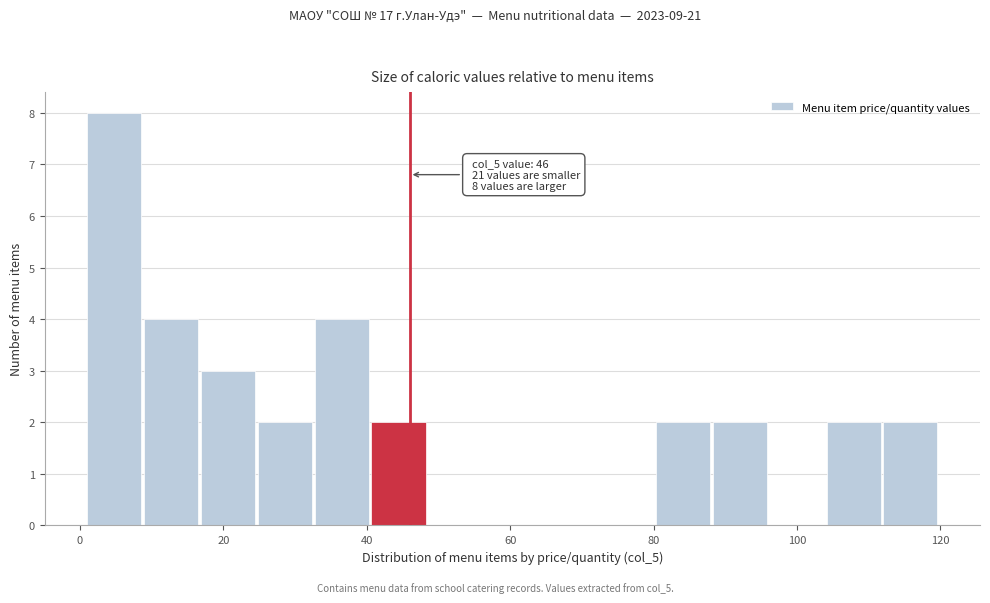

Read against the x-axis, roughly where is the centre of the tallest bar?

4